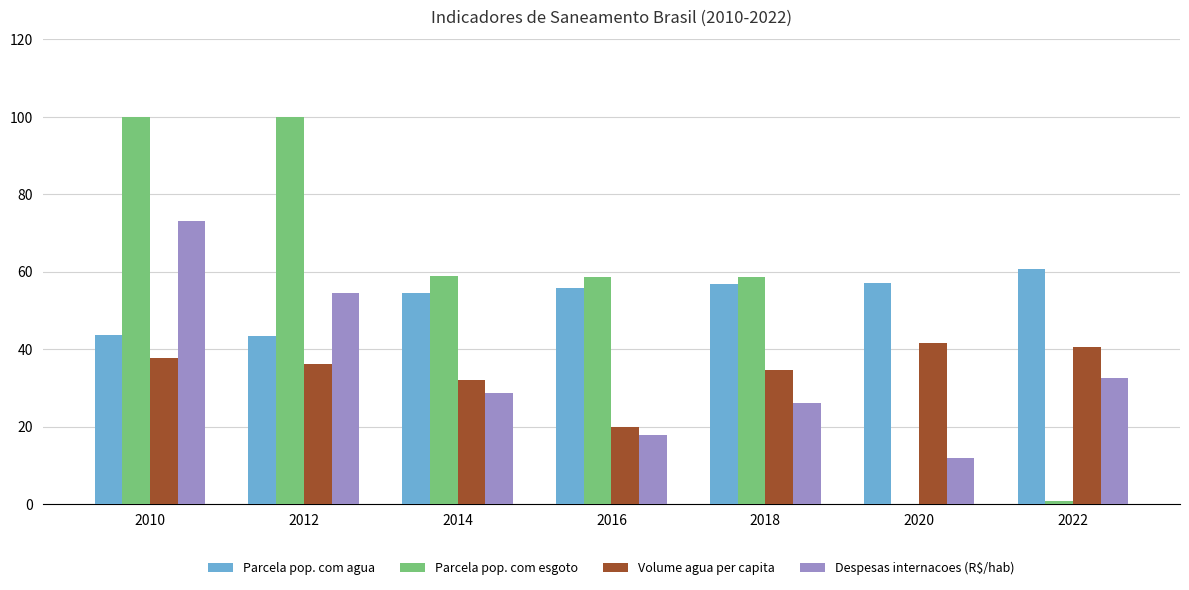

How many values in the Volume agua per capita series exceed 36?

4